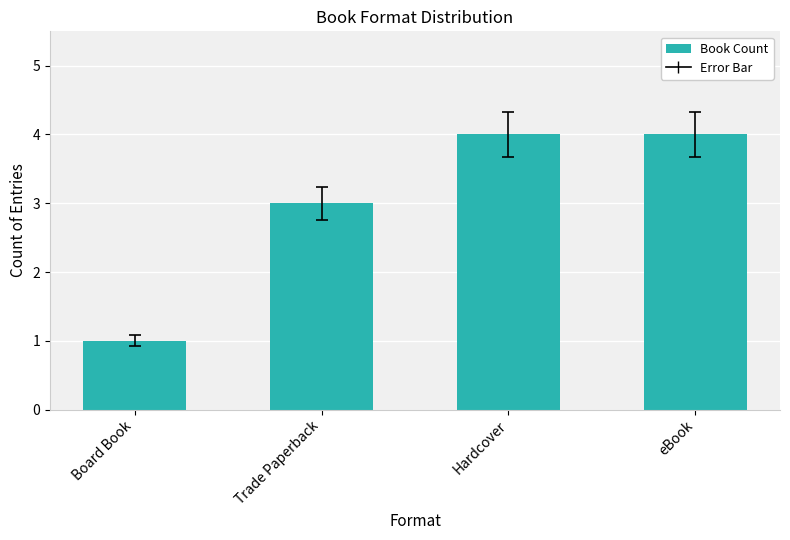

What is the average value?

3